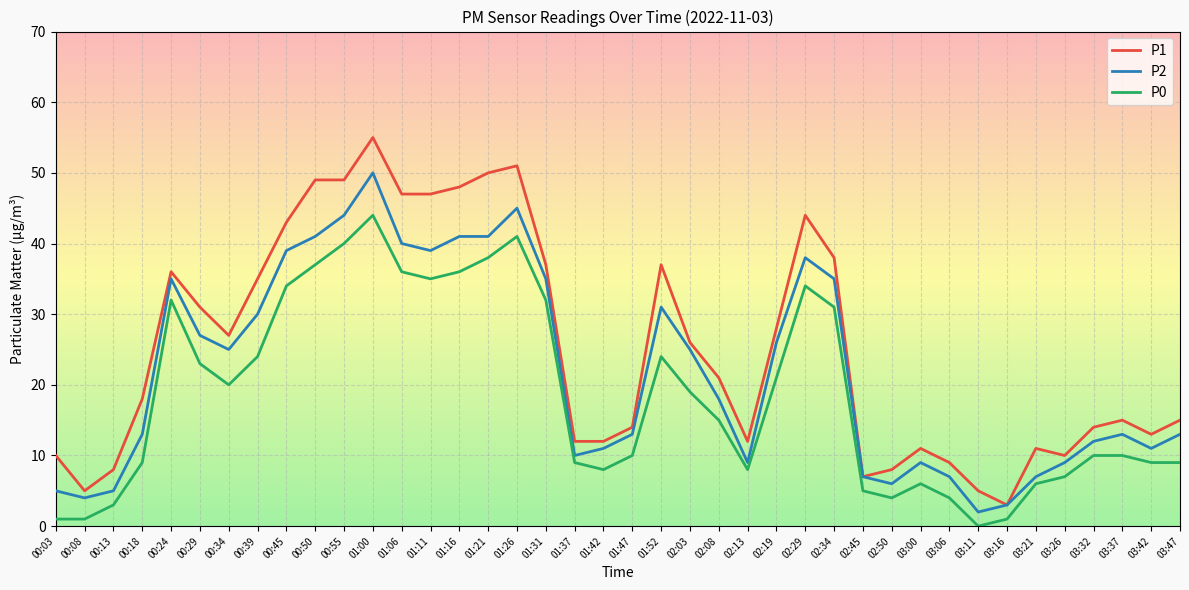

Which category has the lowest value across all series?

03:11